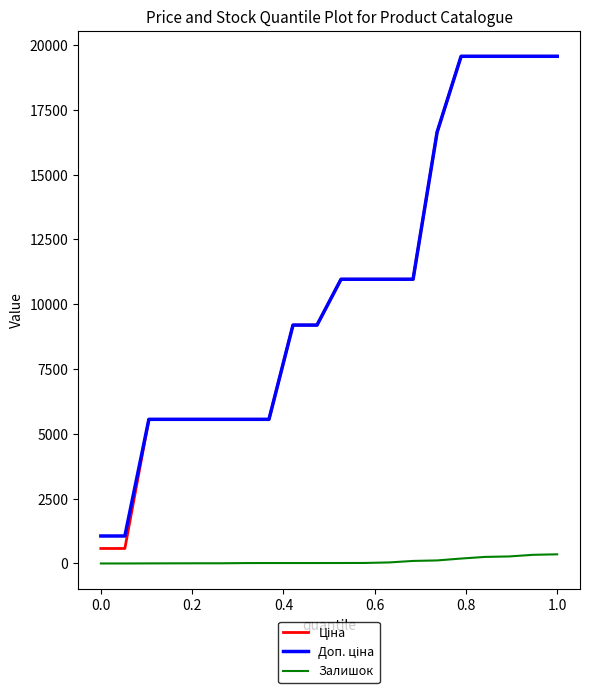

What is the greatest value displayed?

19564.9